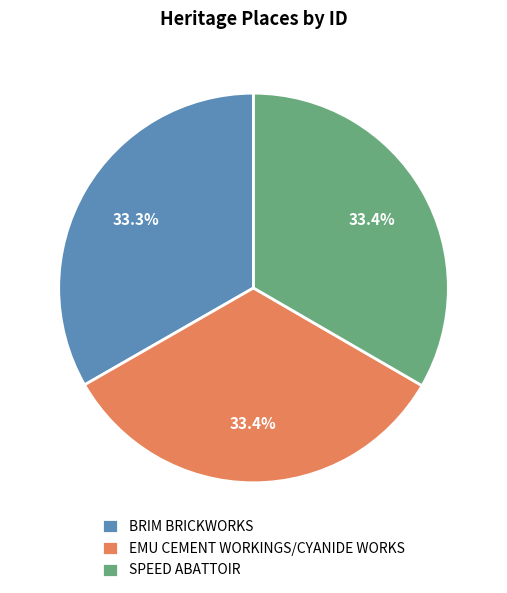

Do BRIM BRICKWORKS and EMU CEMENT WORKINGS/CYANIDE WORKS together represent more than half of the pie?

Yes